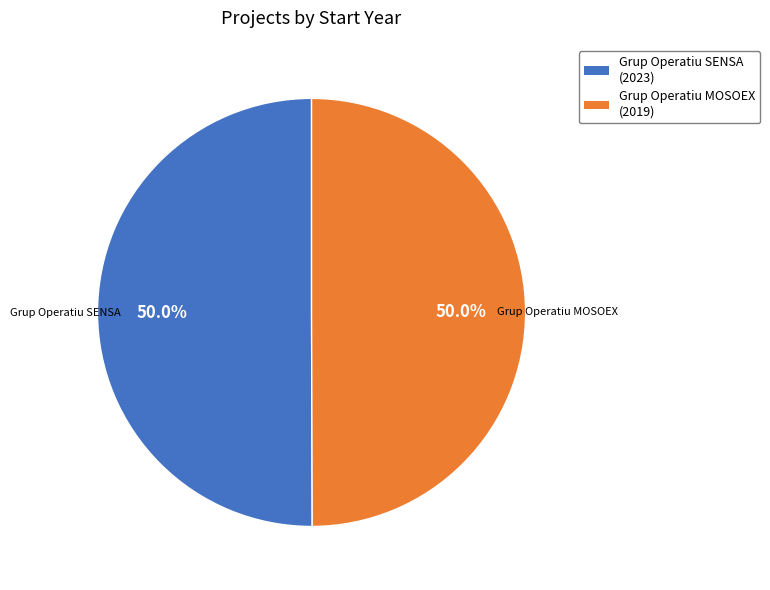

What percentage is the Grup Operatiu MOSOEX slice, to the nearest percent?

50%